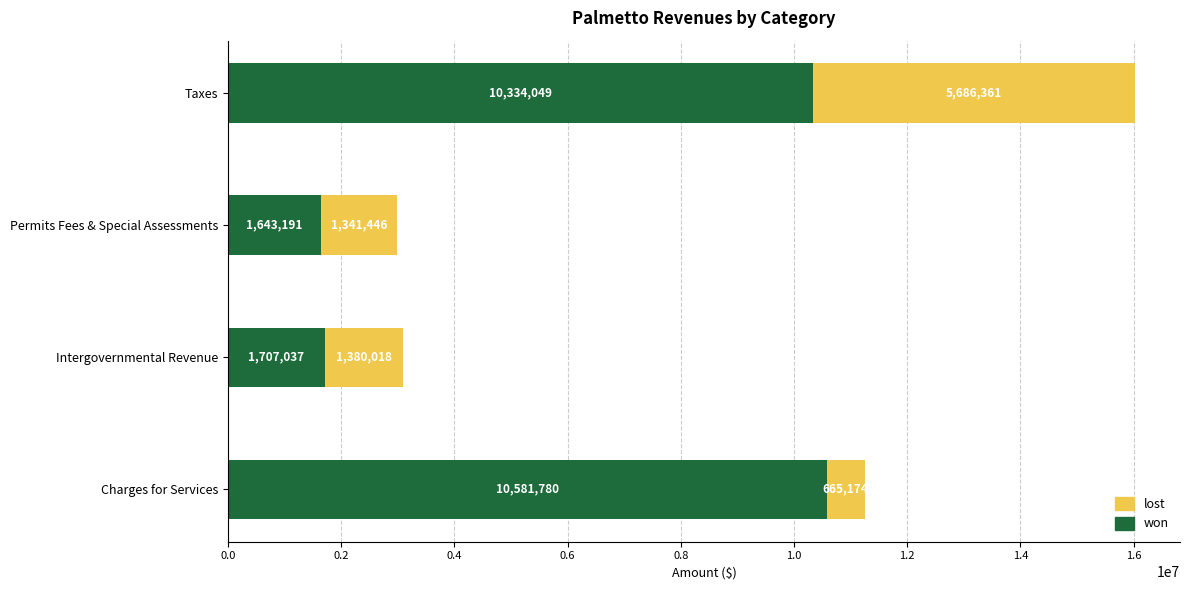

At which category is the sum across all series the highest?

Taxes